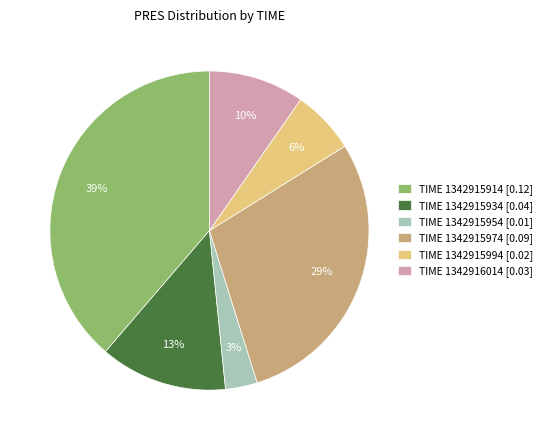

To the nearest percent, what is the average slice percentage?

17%